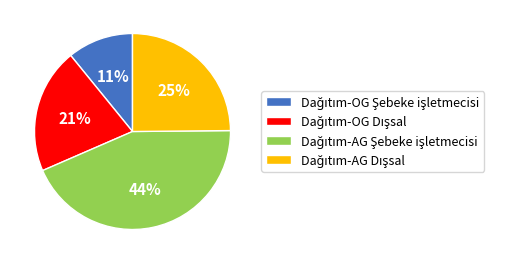

Is there a majority slice in this chart?

No